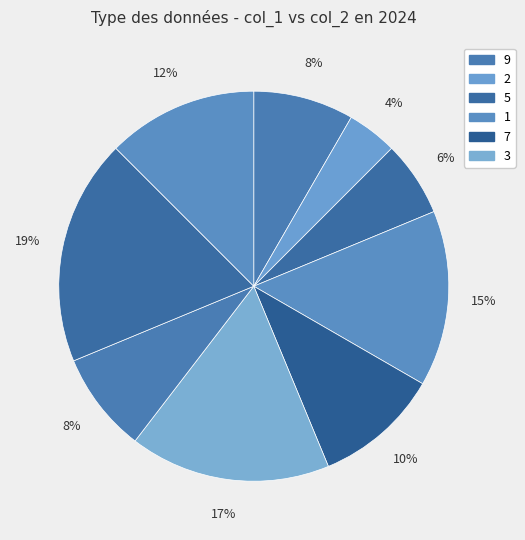

How many slices are in this pie chart?

9